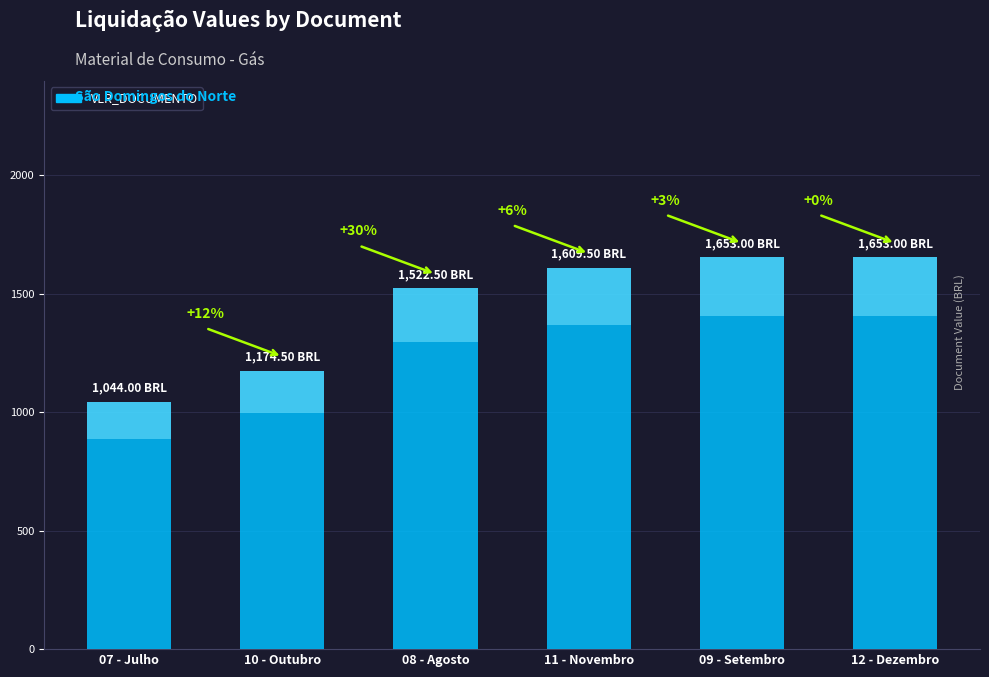

Does the chart contain any negative values?

No